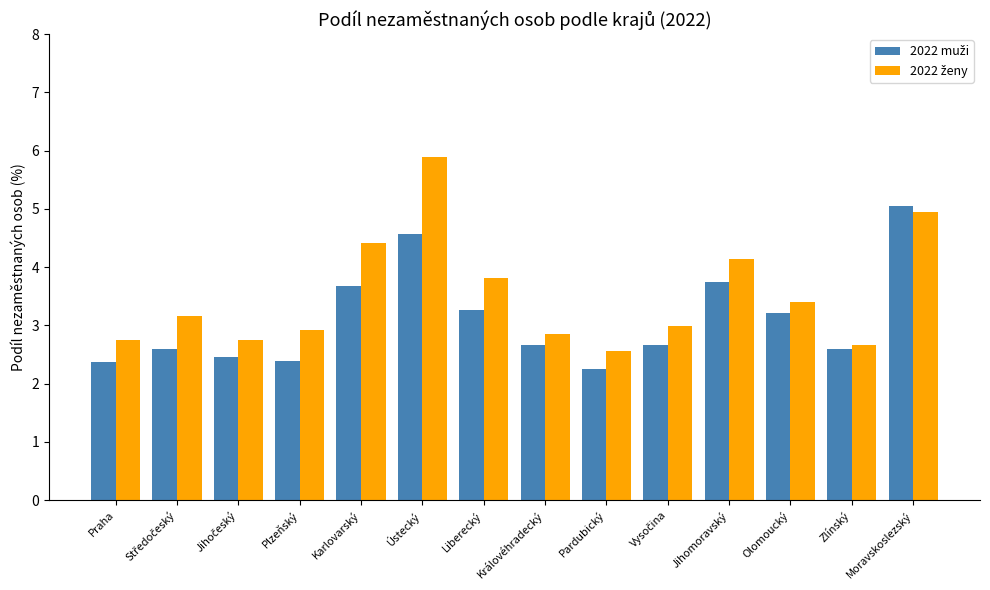

At which category is the sum across all series the highest?

Ústecký